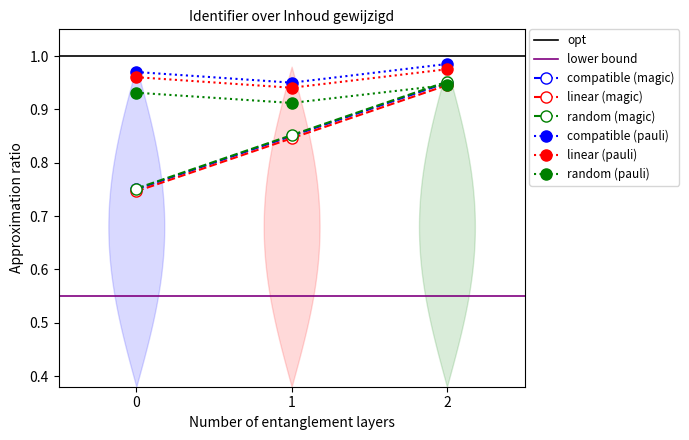

Rank the categories by compatible (magic) value from lowest to highest.

0, 1, 2